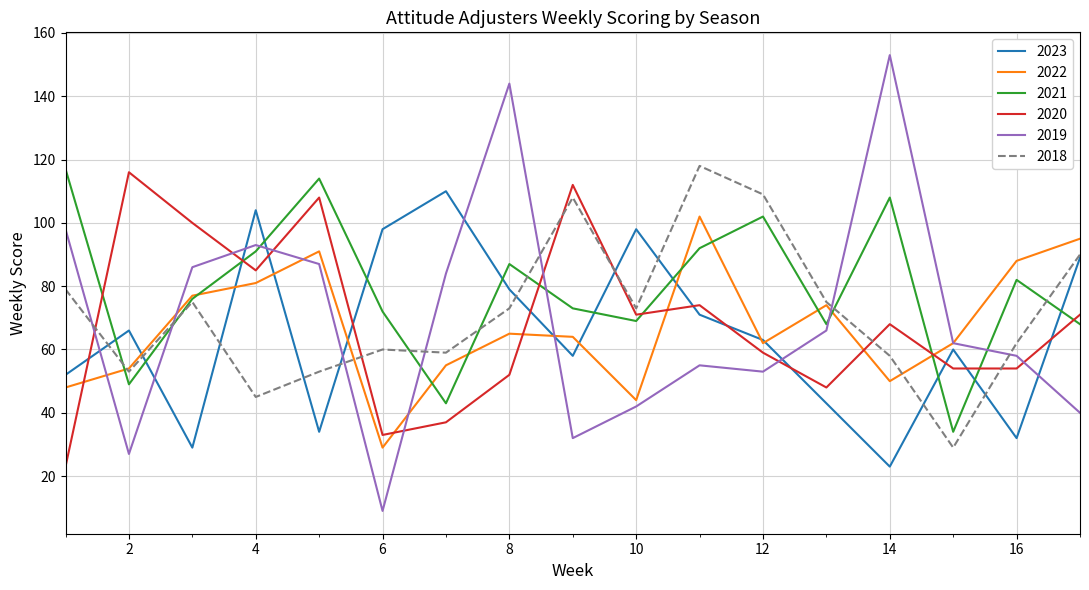

Count the number of data series in this chart.

6